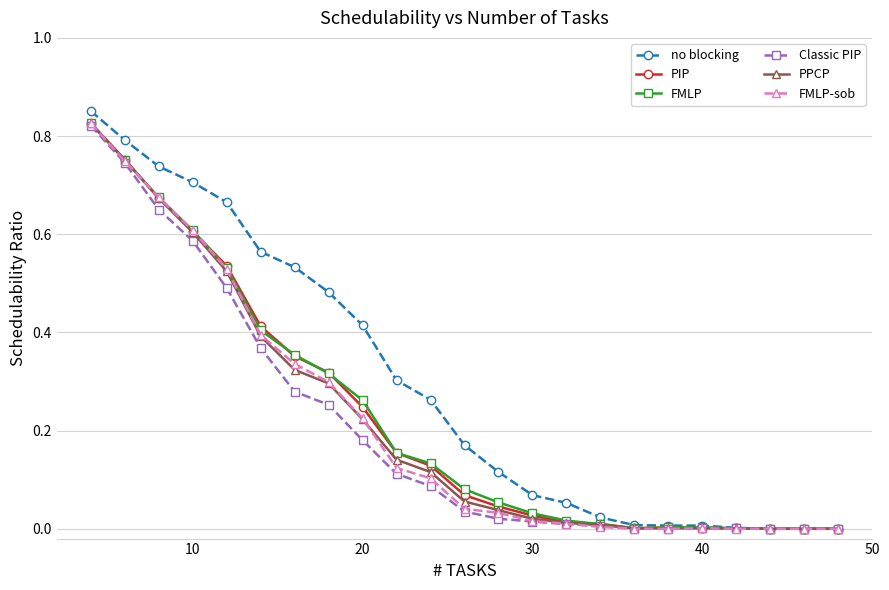

Which series has the widest spread of values?

no blocking